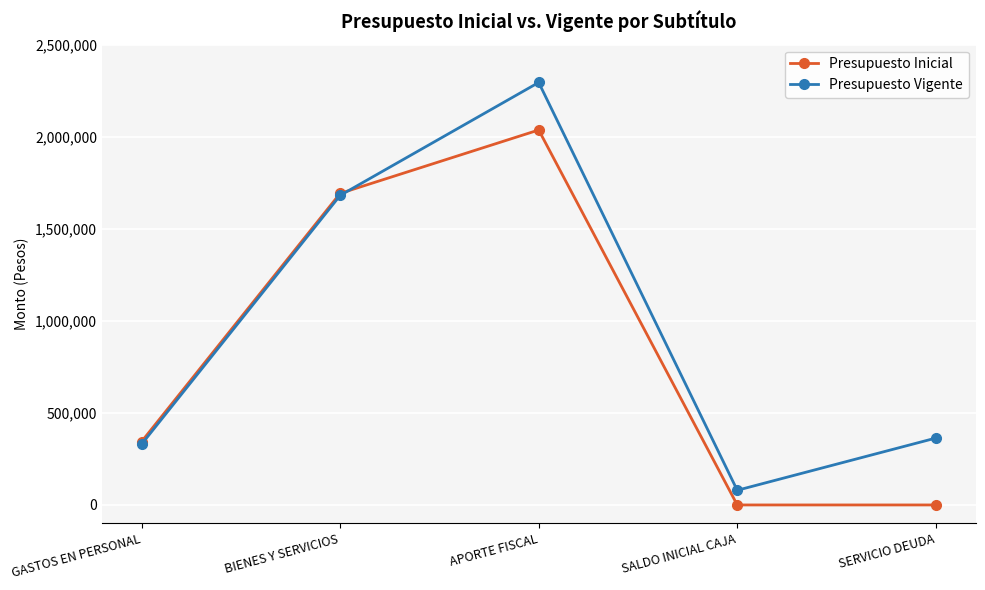

Reading left to right, what are all the values shown in this chart?

Presupuesto Inicial: 344292	1692137	2036429	0	0
Presupuesto Vigente: 329807	1681137	2294542	79641	363239